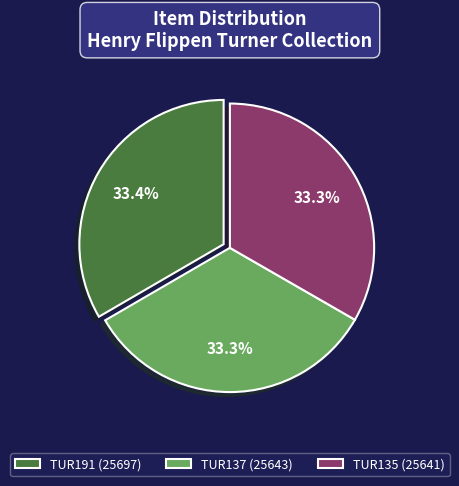

To the nearest percent, what percentage of the pie is TUR135?

33%